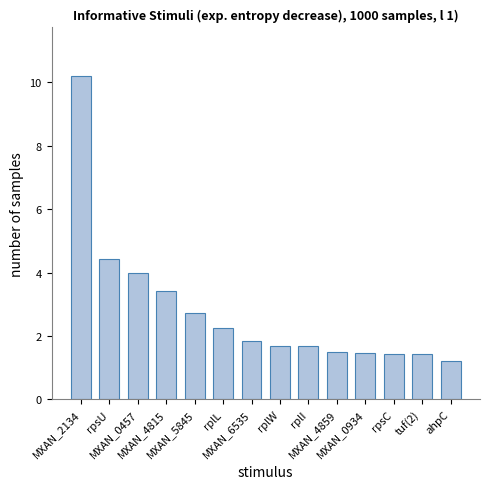

How many categories are shown in the chart?

14